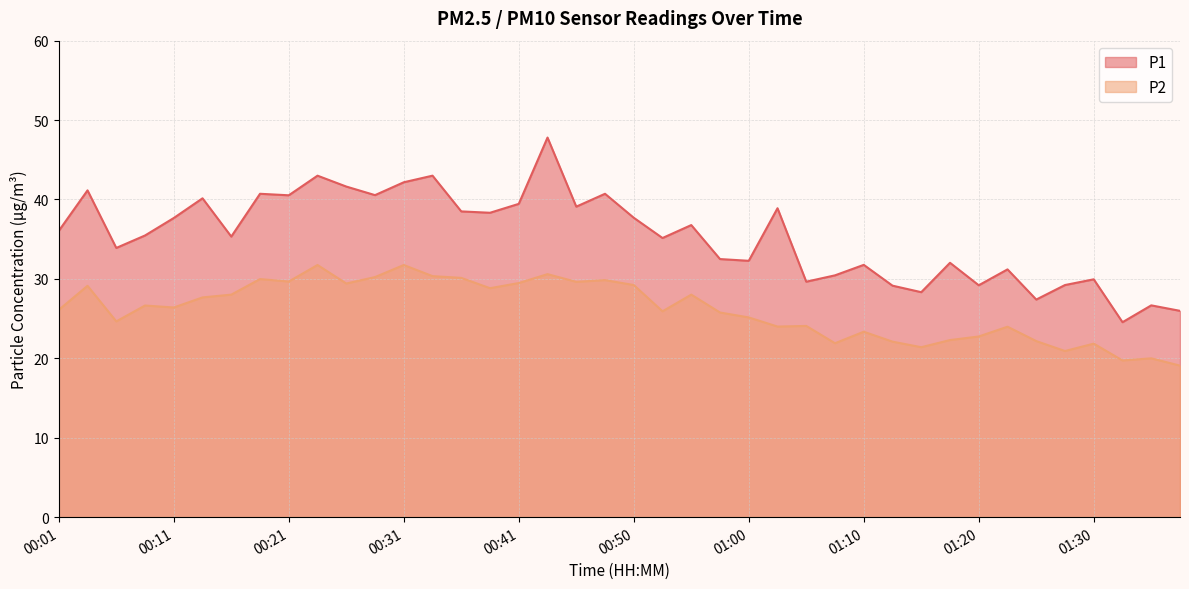

Rank the series by their maximum value, from highest to lowest.

P1, P2